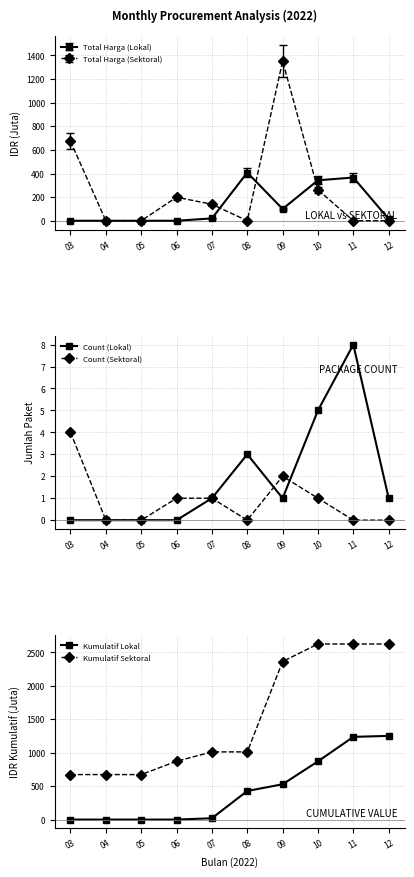

Between 06 and 08, which series saw the biggest shift?

Kumulatif Lokal